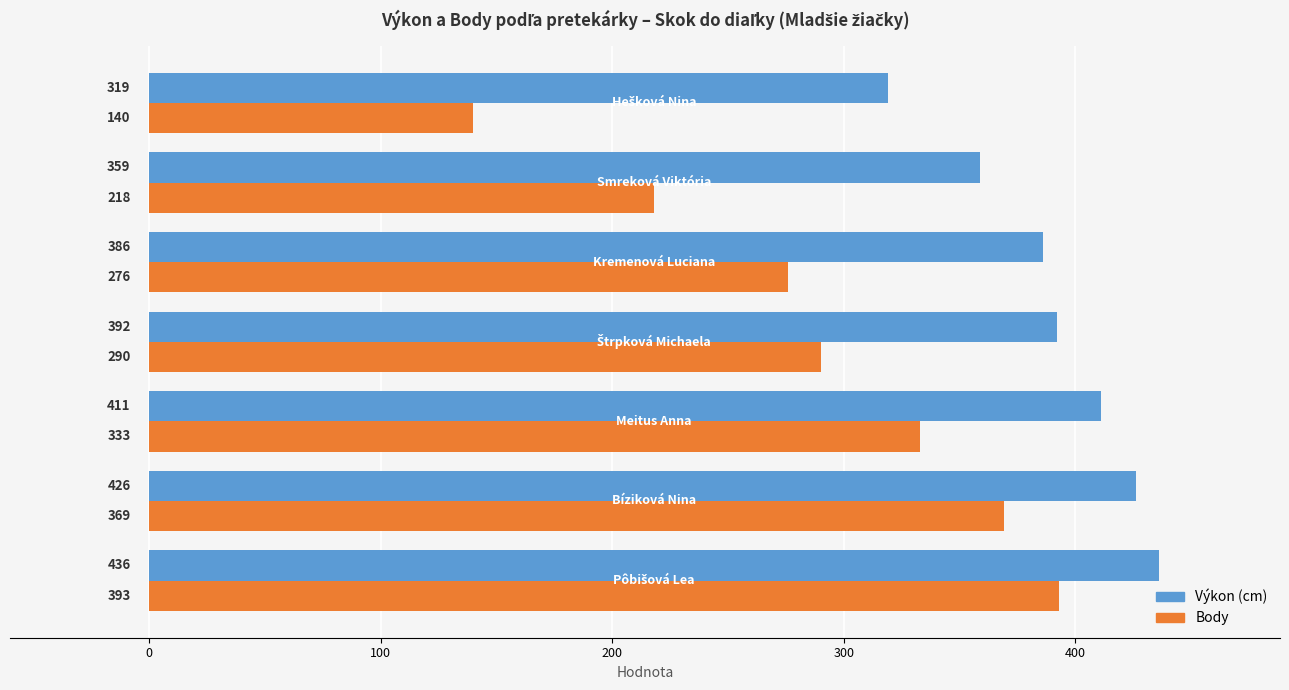

What are all the series names shown in the legend?

Výkon (cm), Body